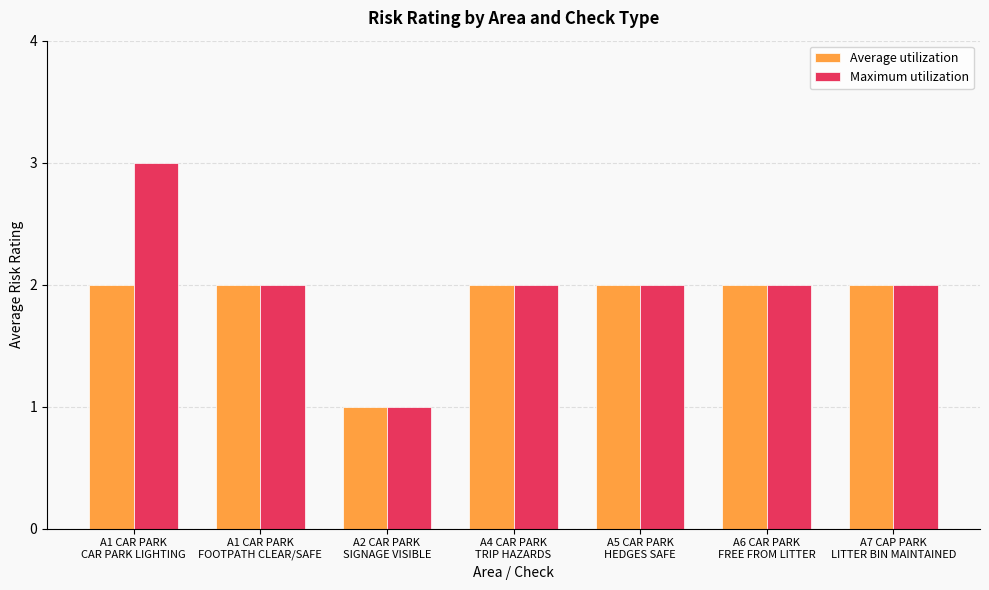

The value of Average utilization at A7 CAP PARK
LITTER BIN MAINTAINED is 4. True or false?

False